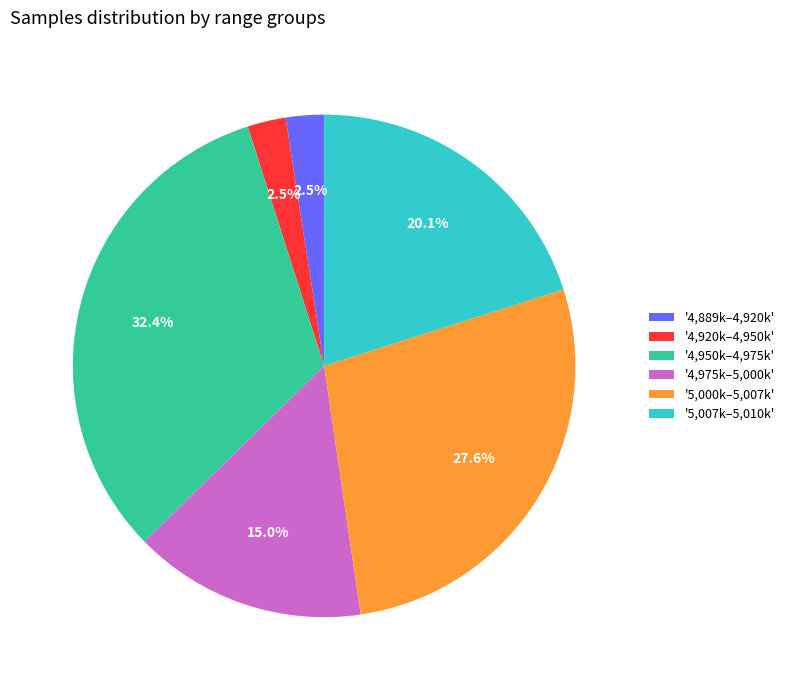

Which slice is the largest?

'4,950k–4,975k'